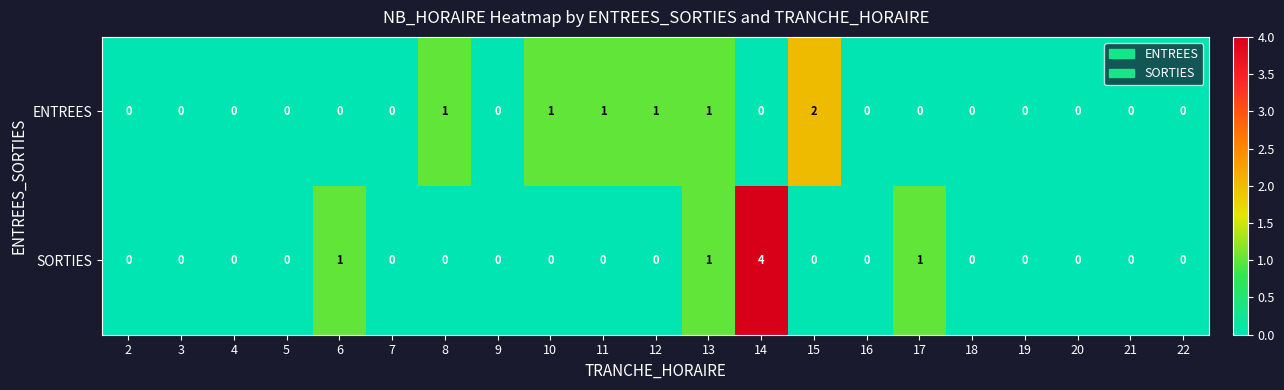

What is the total value across all series at 10?

1